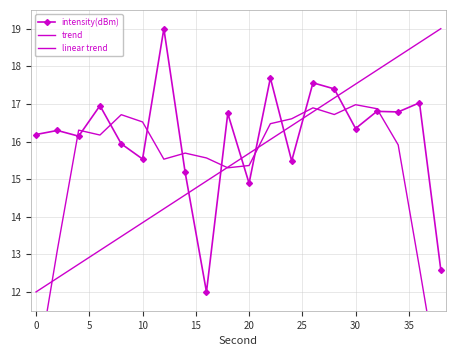

Rank the series by their average value, from lowest to highest.

trend, linear trend, intensity(dBm)